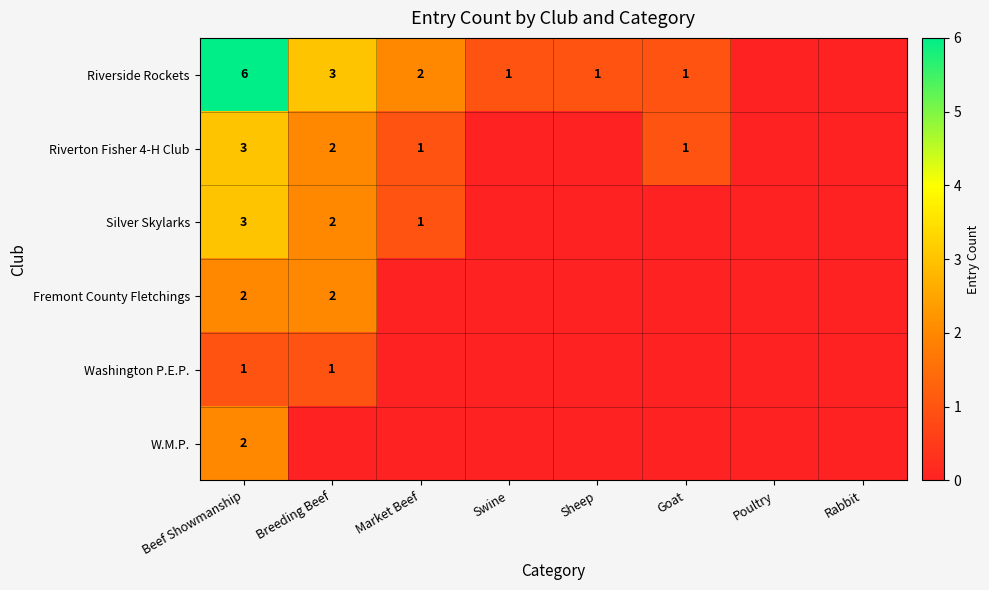

True or false: Washington P.E.P. has a value of 0 at Breeding Beef.

False